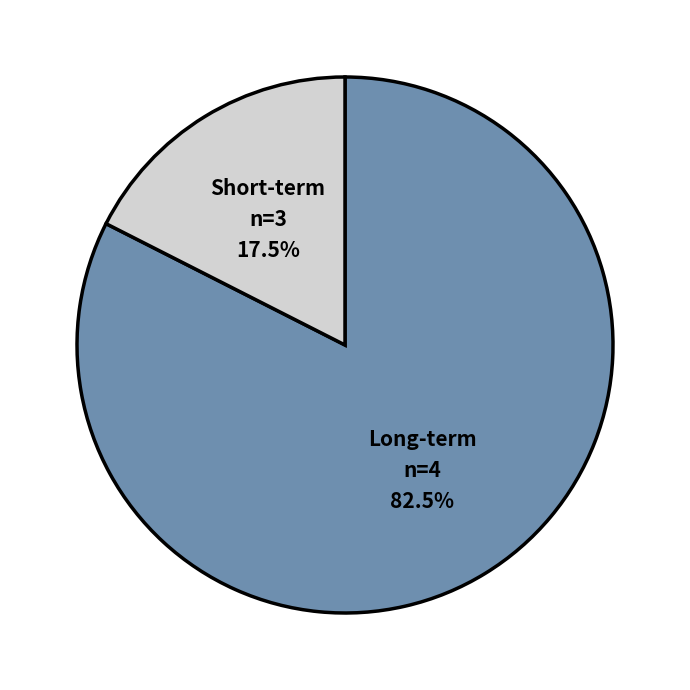

To the nearest percent, what is the difference between the largest and smallest slice percentages?

65%